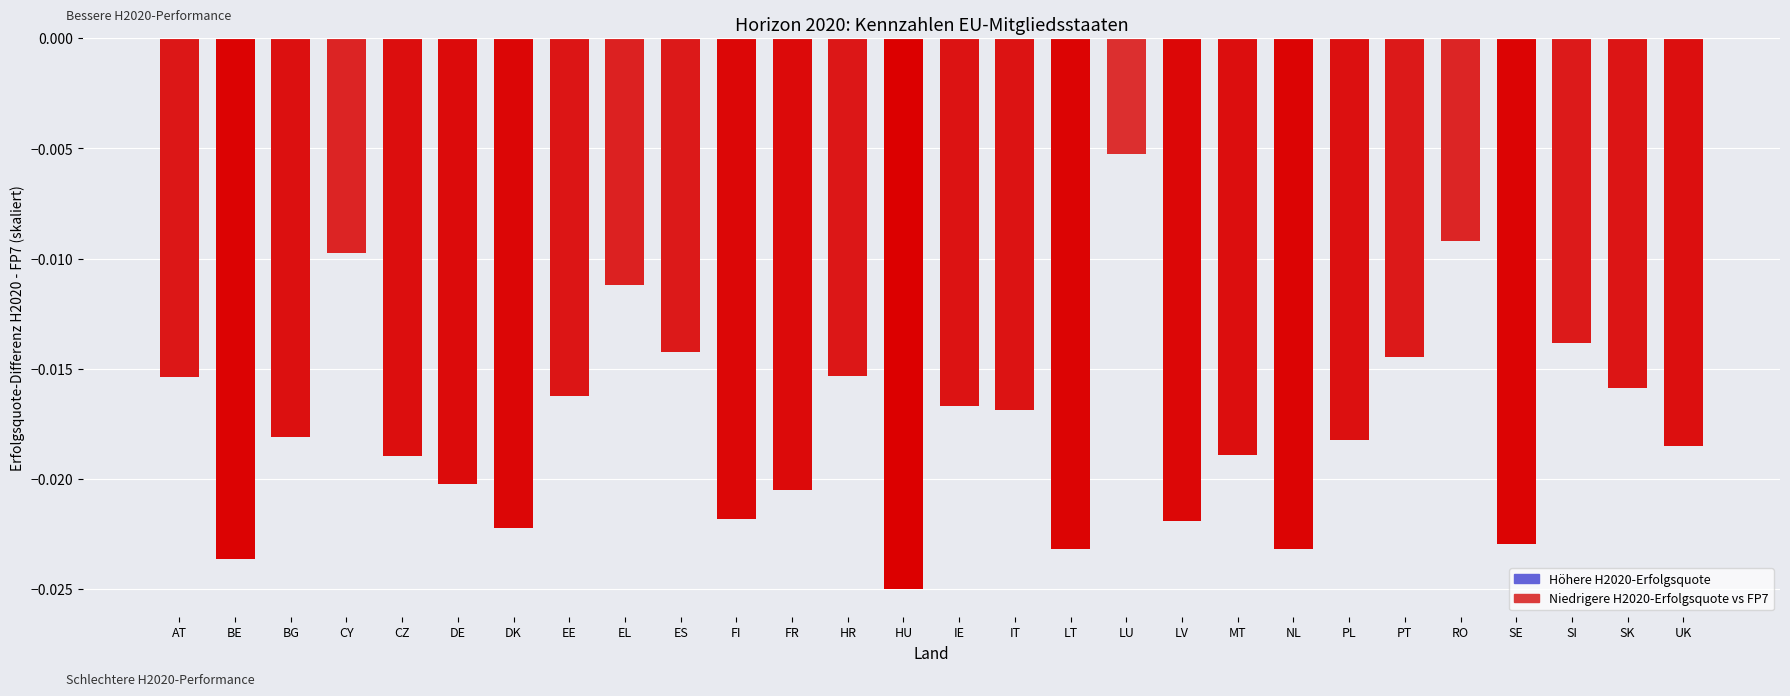

Does the chart contain stacked bars?

No